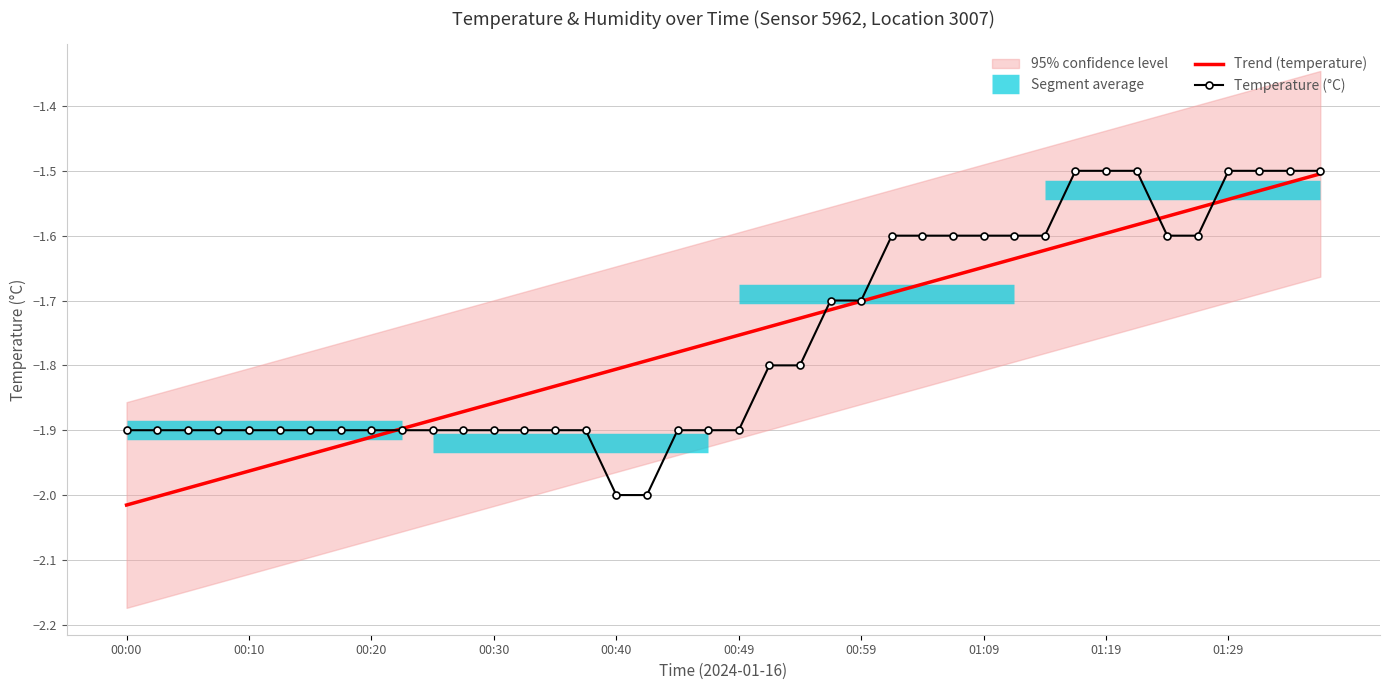

Reading right to left, extract all data points from this chart.

Trend (temperature): -1.5	-1.5	-1.5	-1.5	-1.6	-1.6	-1.6	-1.6	-1.6	-1.6	-1.6	-1.6	-1.7	-1.7	-1.7	-1.7	-1.7	-1.7	-1.7	-1.8	-1.8	-1.8	-1.8	-1.8	-1.8	-1.8	-1.8	-1.9	-1.9	-1.9	-1.9	-1.9	-1.9	-1.9	-1.9	-2.0	-2.0	-2.0	-2.0	-2.0
Temperature (°C): -1.5	-1.5	-1.5	-1.5	-1.6	-1.6	-1.5	-1.5	-1.5	-1.6	-1.6	-1.6	-1.6	-1.6	-1.6	-1.7	-1.7	-1.8	-1.8	-1.9	-1.9	-1.9	-2.0	-2.0	-1.9	-1.9	-1.9	-1.9	-1.9	-1.9	-1.9	-1.9	-1.9	-1.9	-1.9	-1.9	-1.9	-1.9	-1.9	-1.9